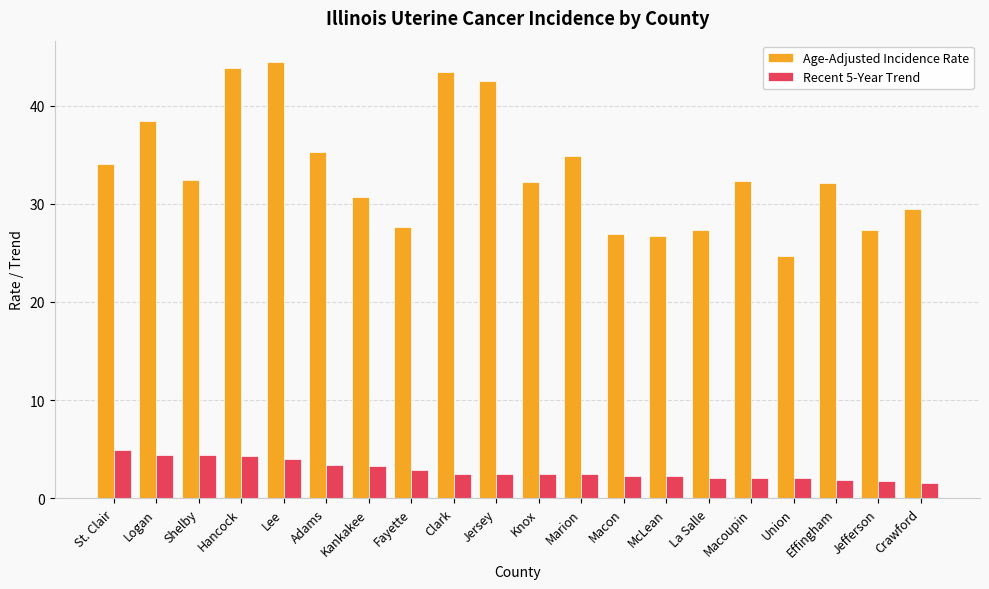

True or false: Age-Adjusted Incidence Rate has a value of 51.0 at Knox.

False